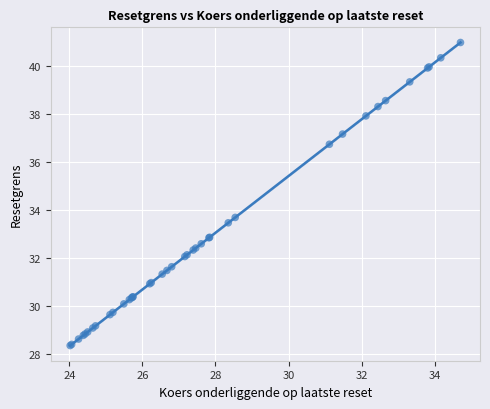

What Y value in the scatter plot is closest to 34?

33.7